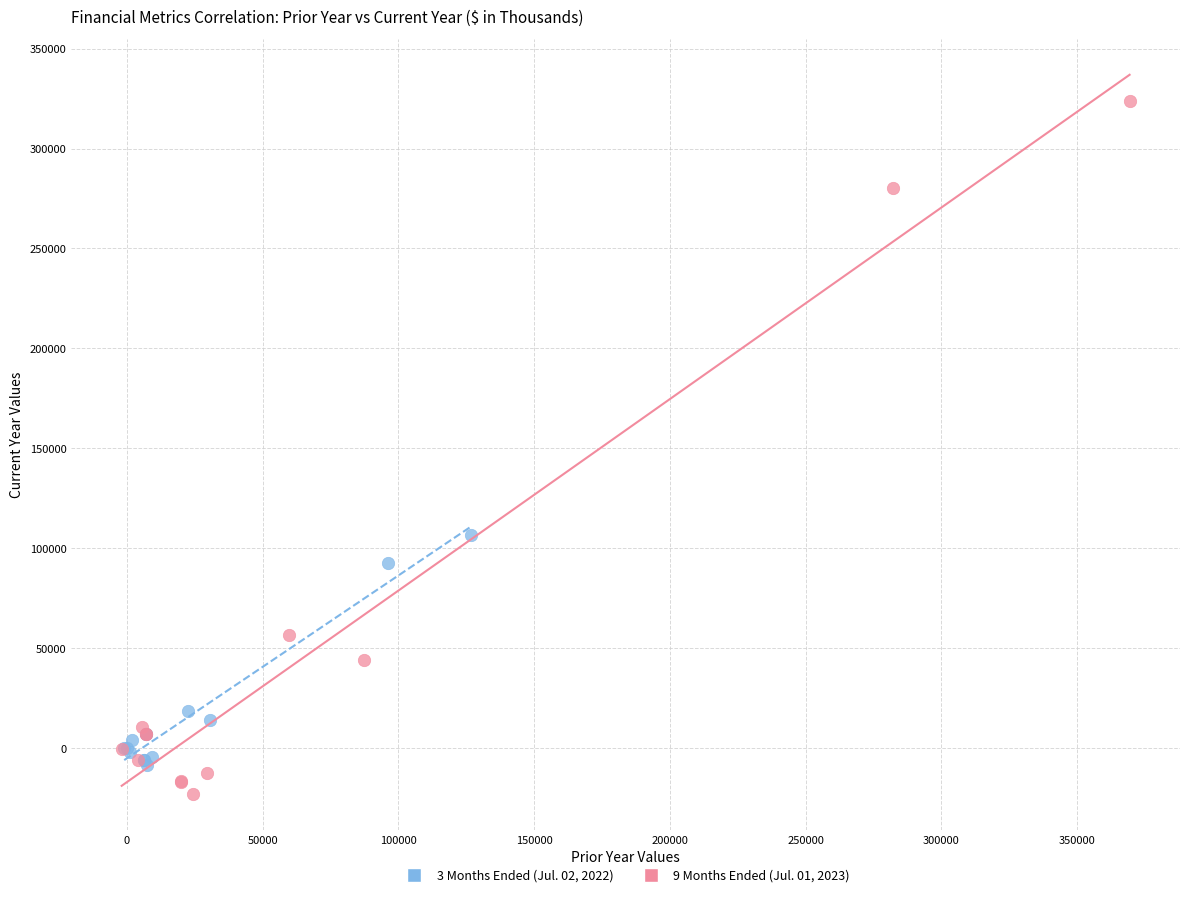

Which series contains the highest Y value?

9 Months Ended (Jul. 01, 2023)